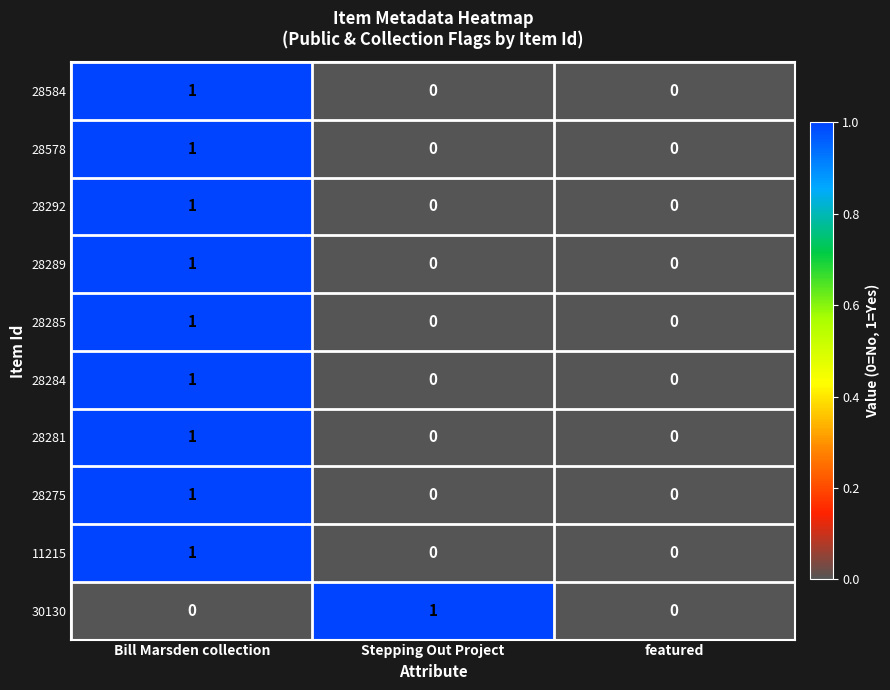

How many positive values does the 28281 series have?

1